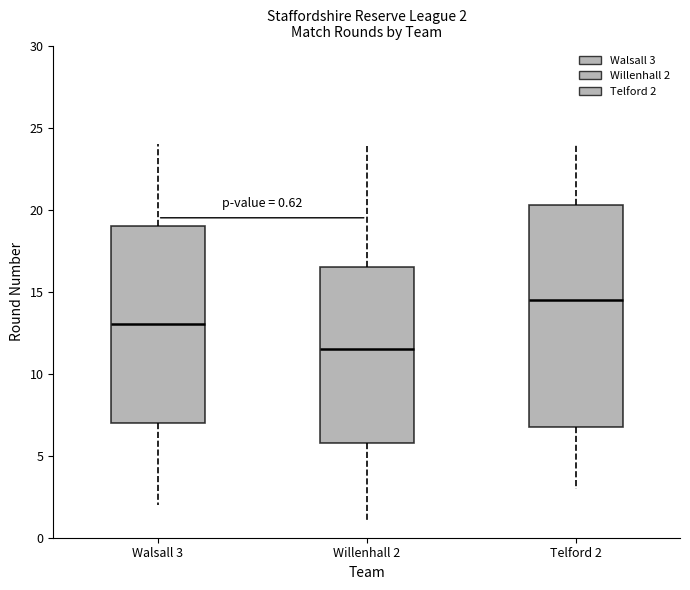

Which box is the tallest, from its lower edge to its upper edge?

Telford 2